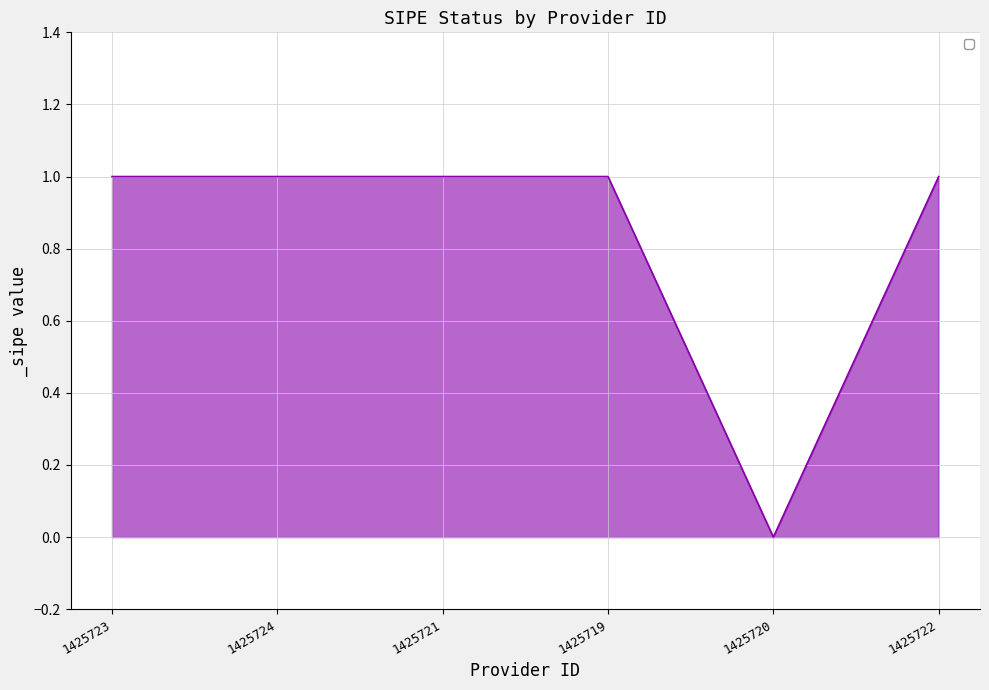

True or false: the data has more than 2 interior local peaks.

False